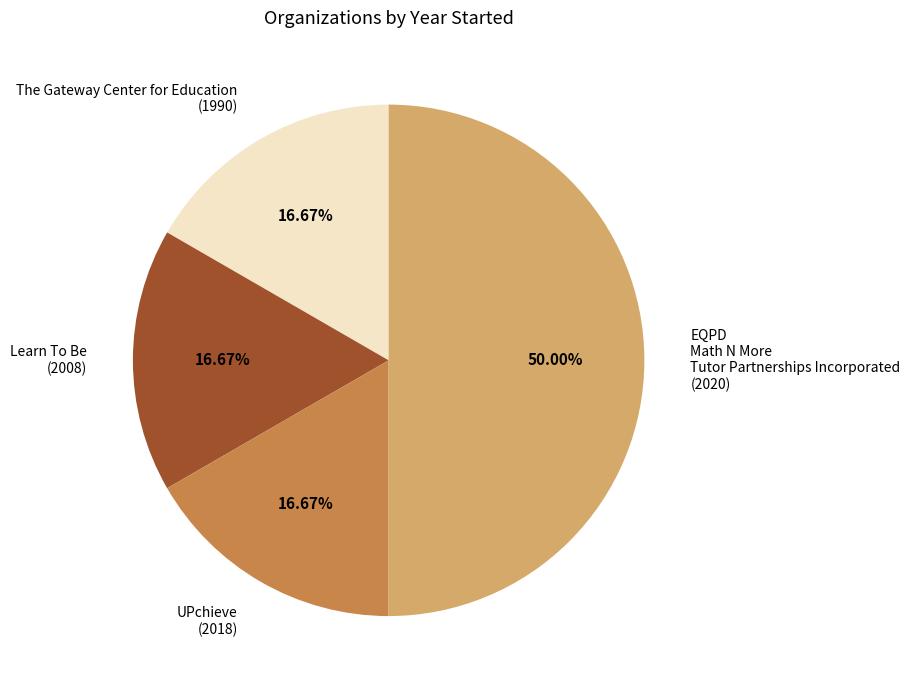

Does UPchieve (2018) account for over 50% of the chart?

No